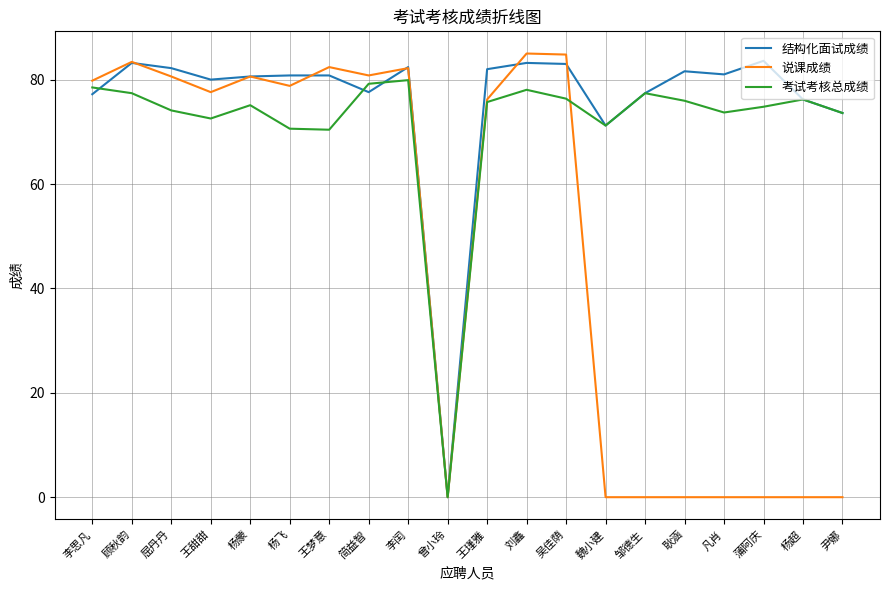

What is the difference between the maximum and minimum values in the 结构化面试成绩 series?

83.6